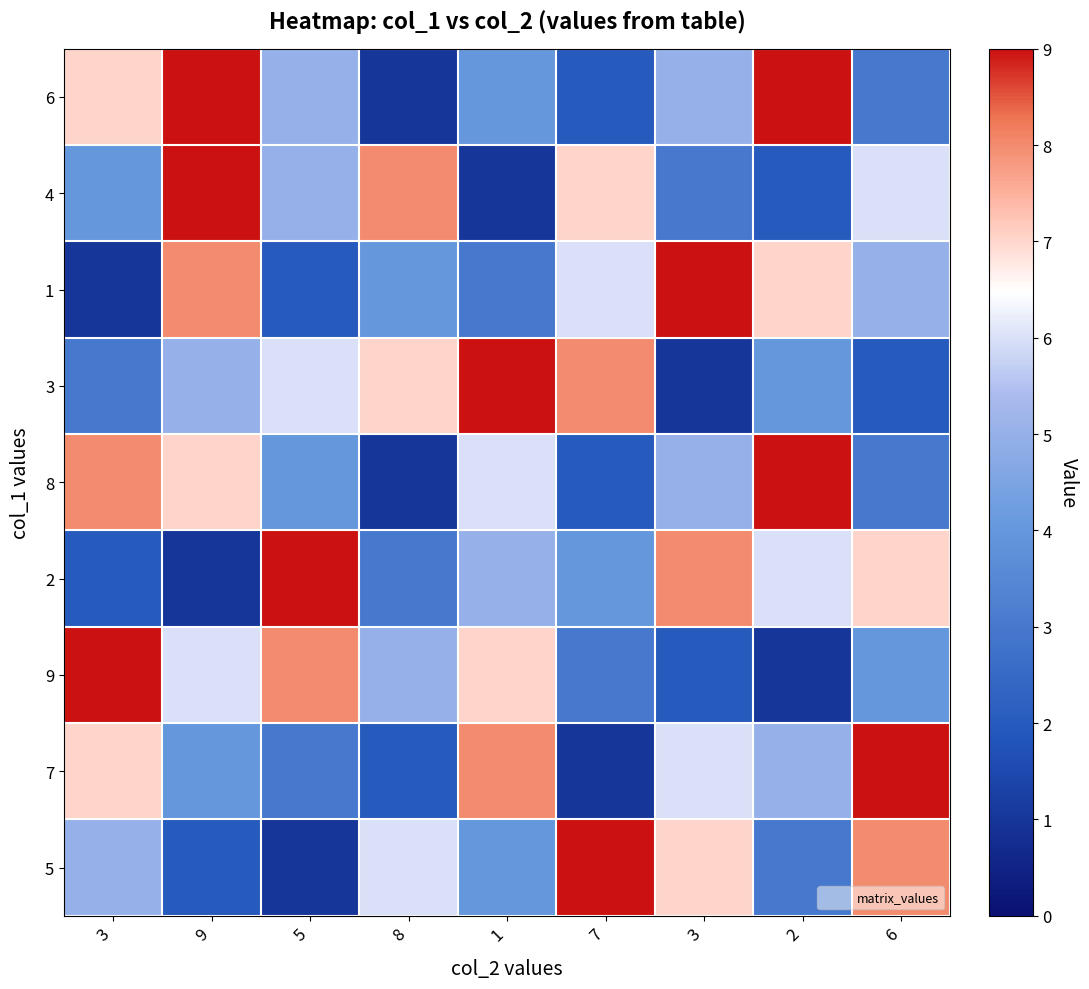

Which label corresponds to the smallest value in the chart?

8